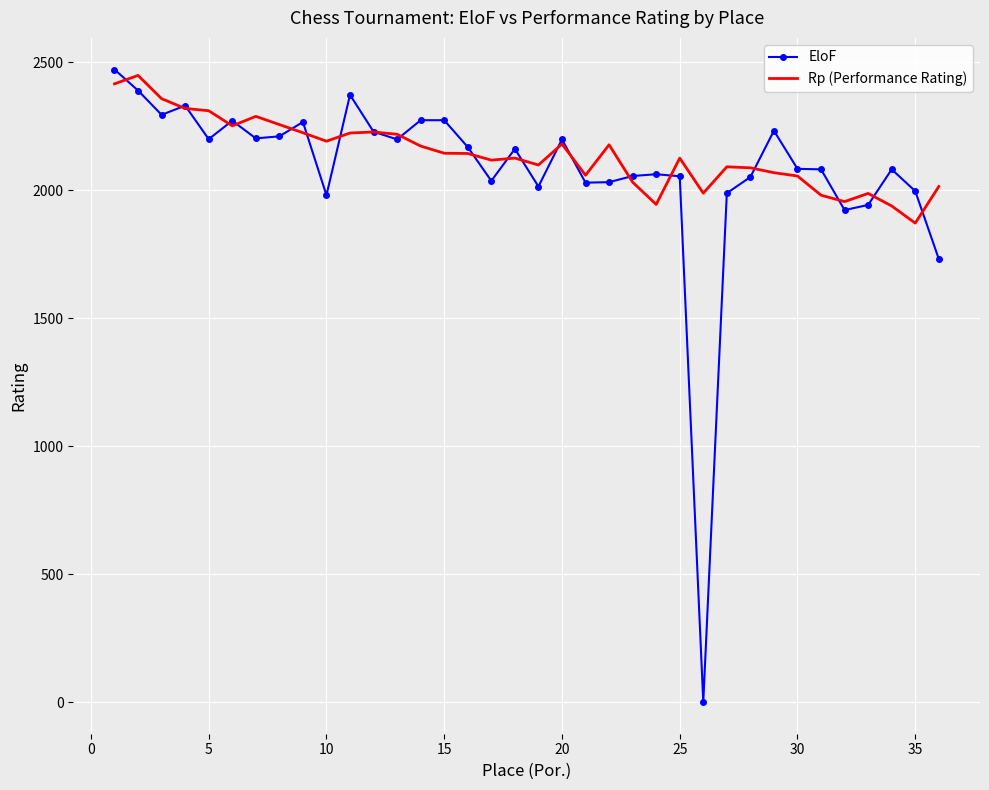

List the series in order of their overall mean, lowest first.

EloF, Rp (Performance Rating)